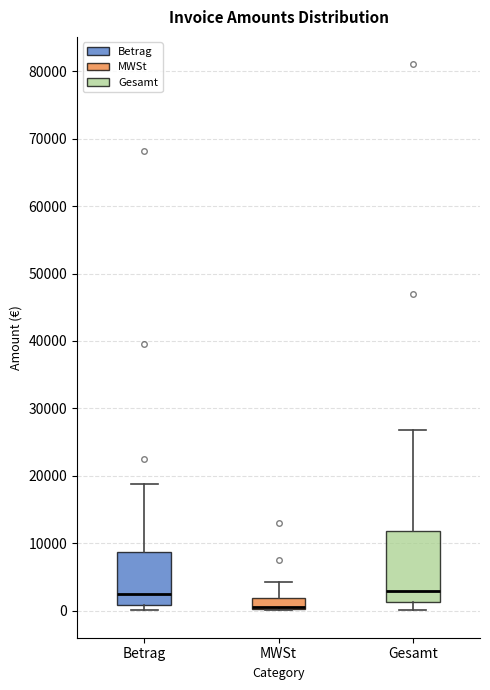

Where is the upper edge of the box for Betrag on the y-axis? The values are not printed on the chart, so give them approximately, as read against the axis.

9000